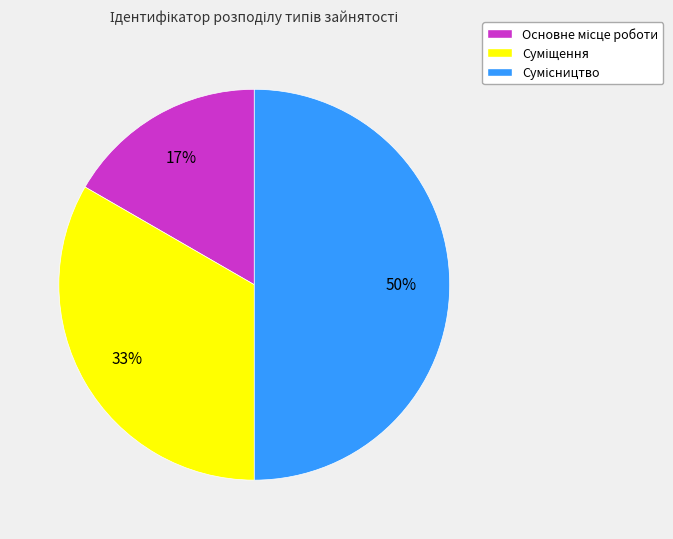

To the nearest percent, what is the average slice percentage?

33%